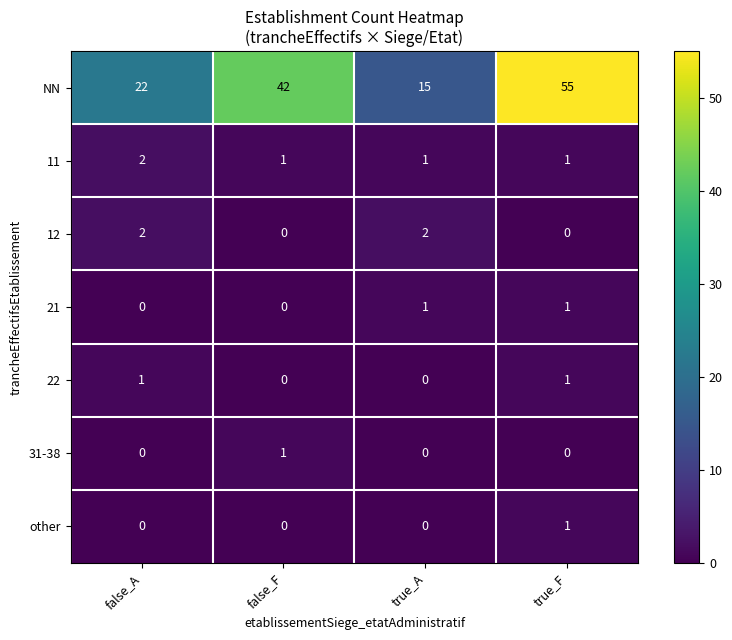

True or false: 22 has a value of 2 at false_A.

False